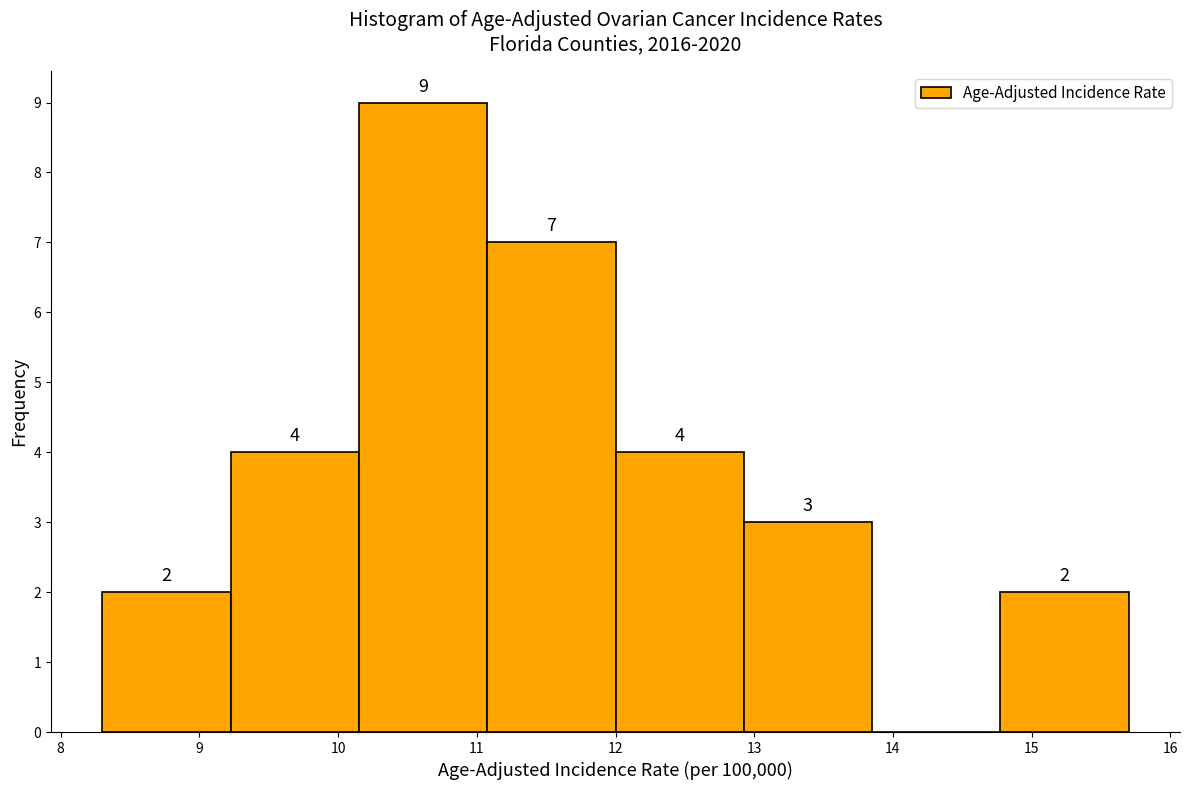

Which range on the x-axis has the tallest bar?

10.2 to 11.1